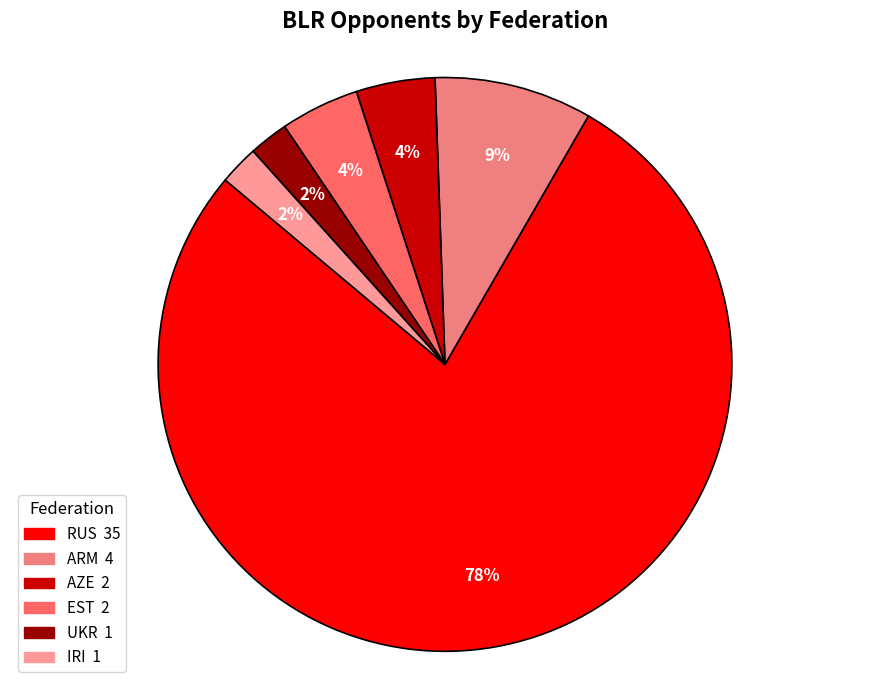

To the nearest percent, what is the average slice percentage?

17%